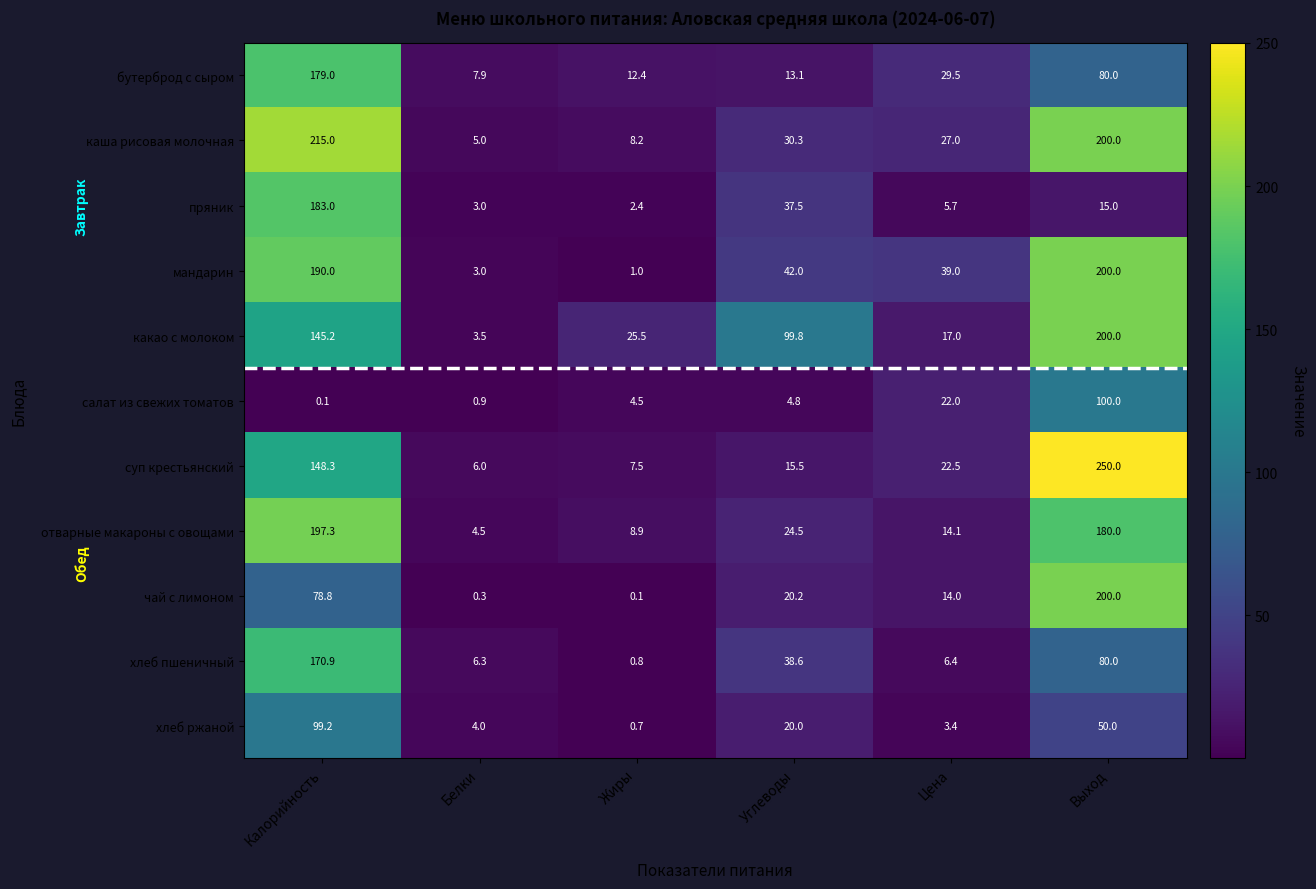

What is the sum of the пряник values at Белки and Калорийность?

186.0